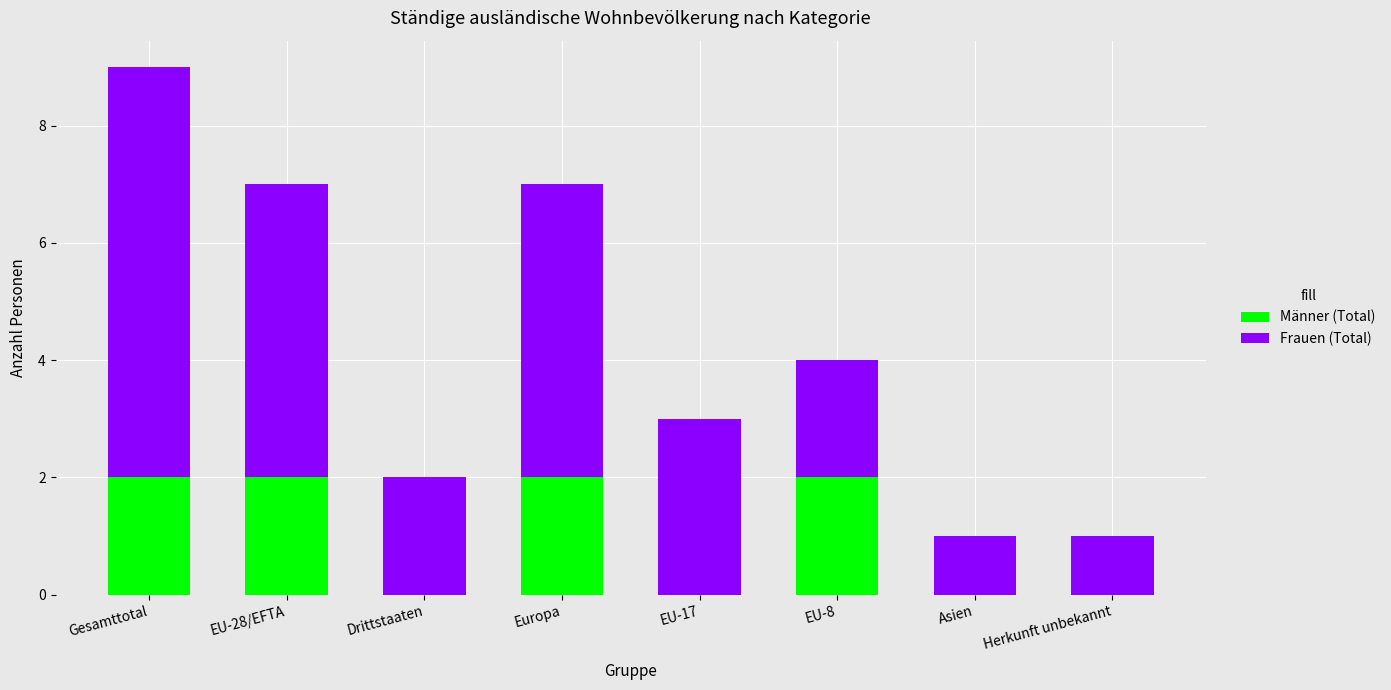

True or false: Männer (Total) has a value of 1 at Gesamttotal.

False